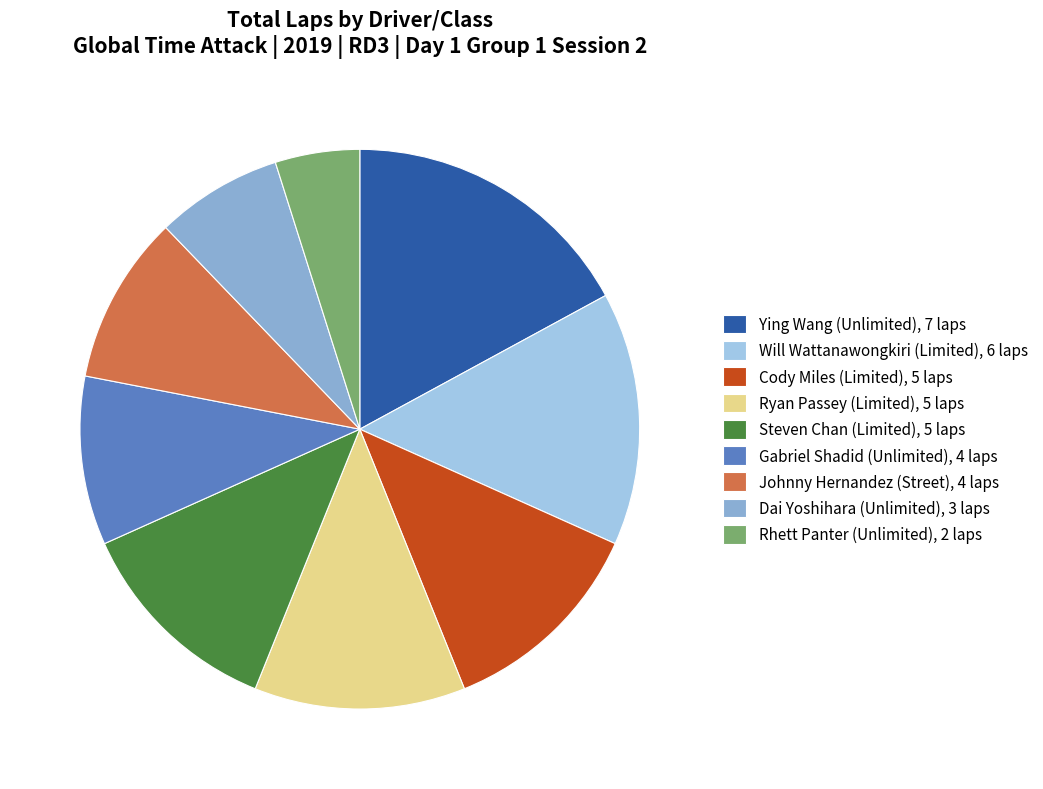

Which category has the smallest portion of the pie?

Rhett Panter (Unlimited)